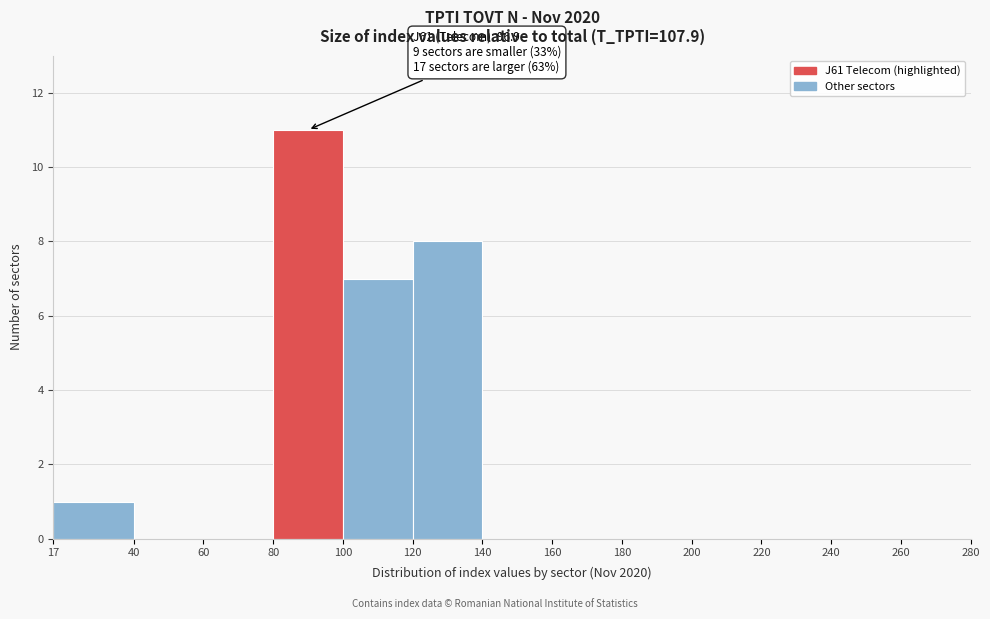

Which range on the x-axis has the tallest bar?

80 to 100